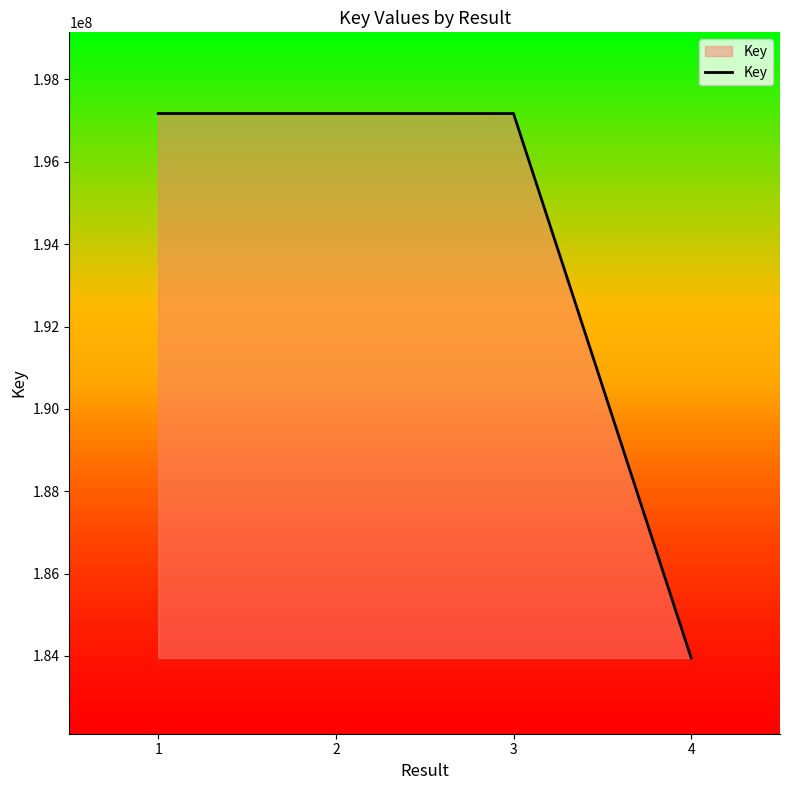

How many interior local peaks (higher than both neighbors) does the data have?

1